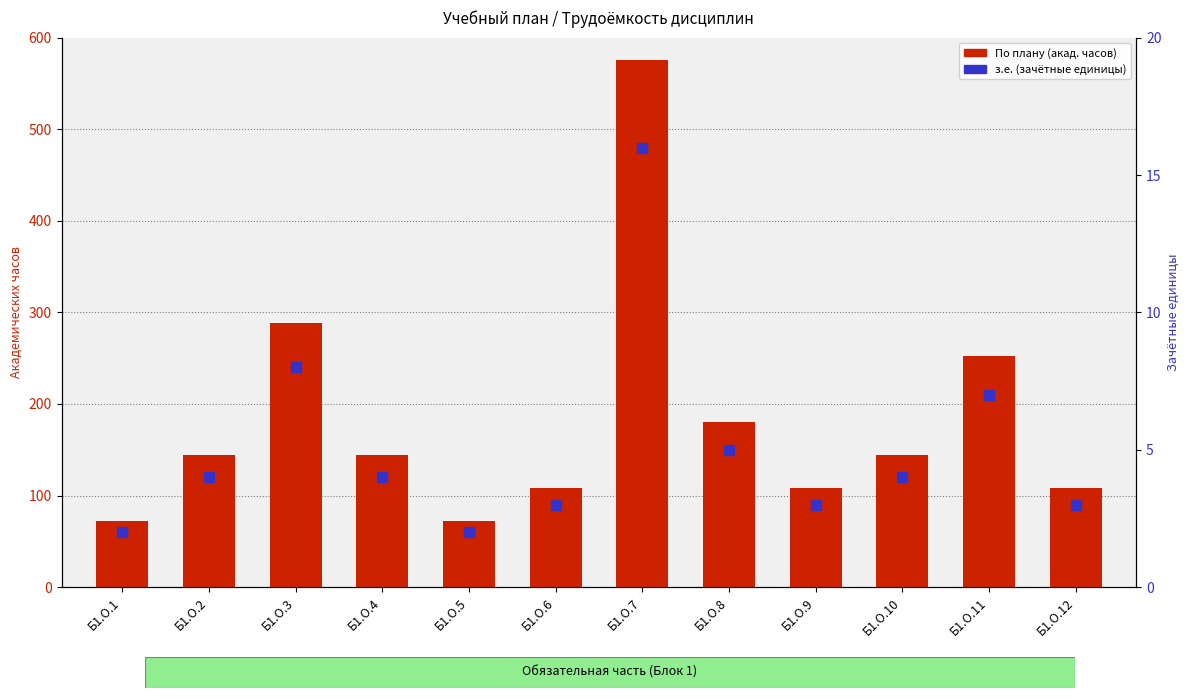

Is the value of По плану (акад. часов) at Б1.О.1 greater than the value of з.е. (зачётные единицы) at Б1.О.3?

Yes